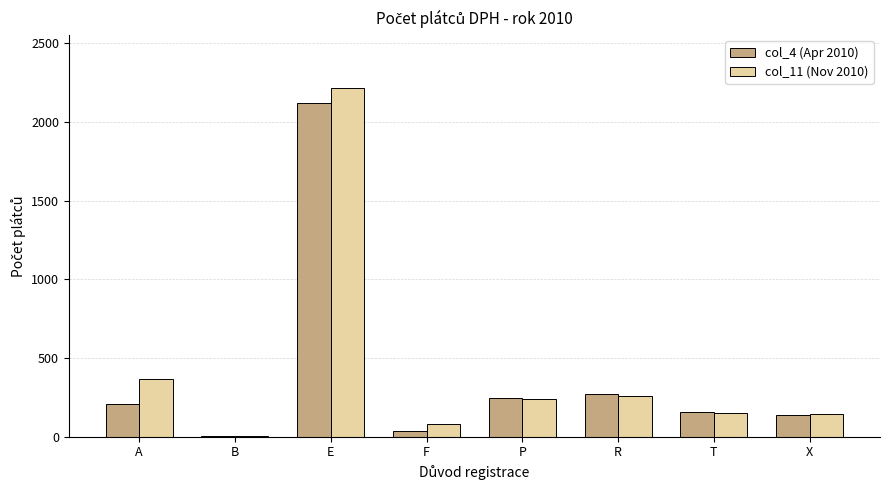

What are all the series names shown in the legend?

col_4 (Apr 2010), col_11 (Nov 2010)